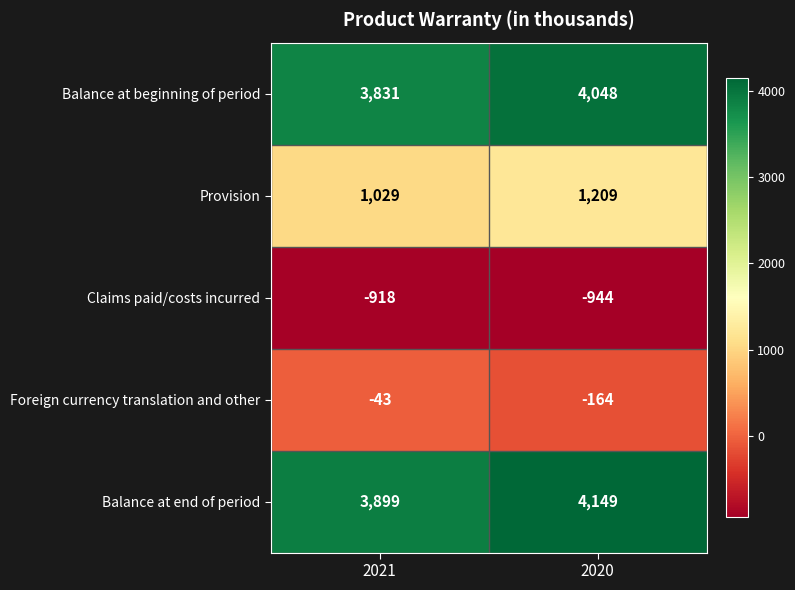

Reading right to left, what are all the values shown in this chart?

Balance at beginning of period: 2020=4048	2021=3831
Provision: 2020=1209	2021=1029
Claims paid/costs incurred: 2020=-944	2021=-918
Foreign currency translation and other: 2020=-164	2021=-43
Balance at end of period: 2020=4149	2021=3899